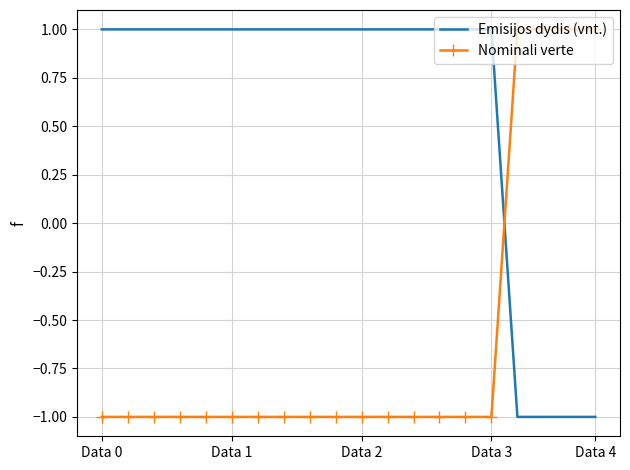

What are all the series names shown in the legend?

Emisijos dydis (vnt.), Nominali verte